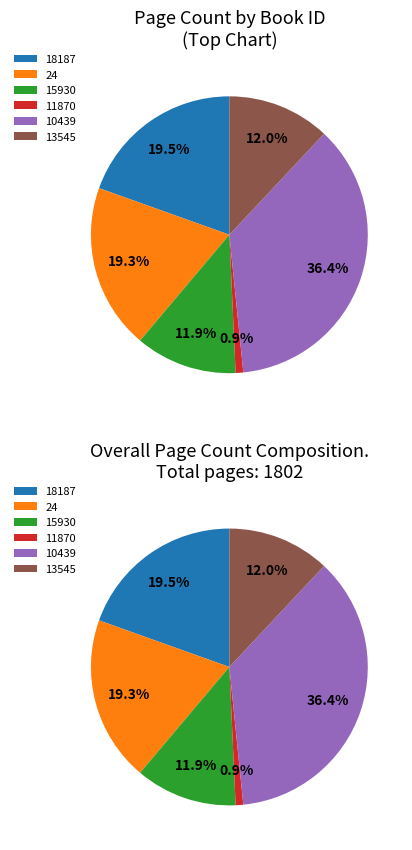

Which category has the smallest portion of the pie?

11870